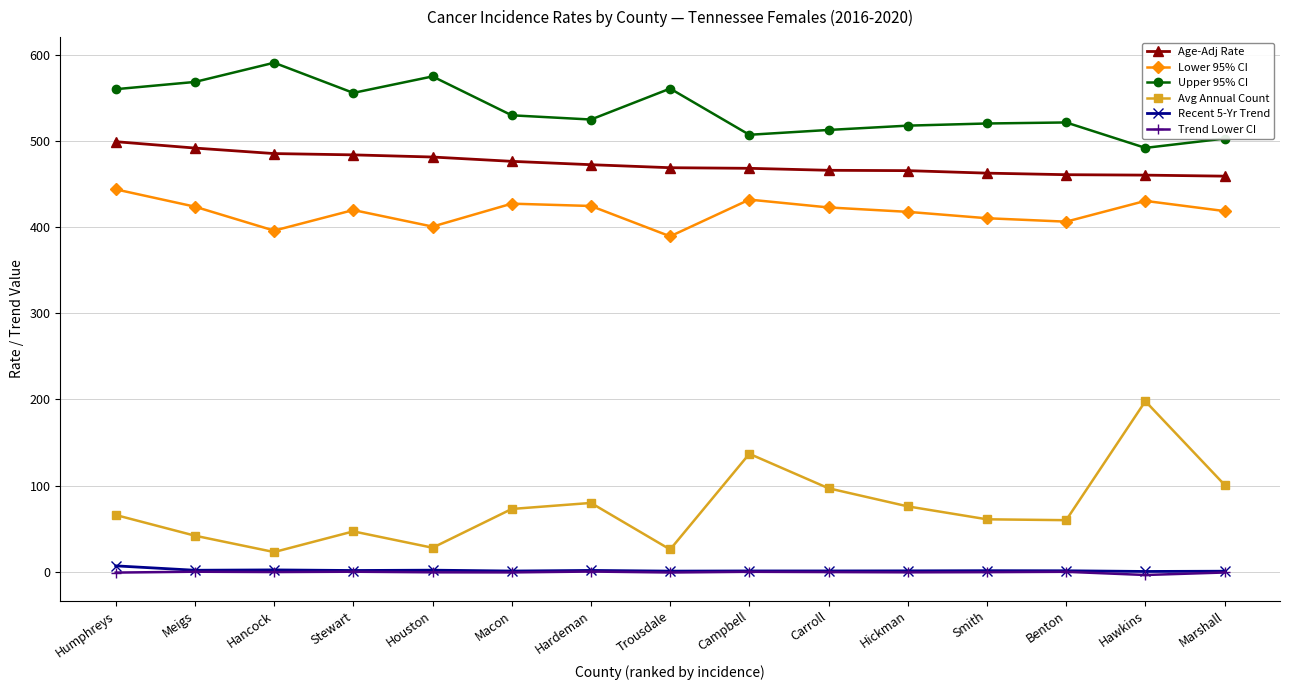

Which series has the widest spread of values?

Avg Annual Count